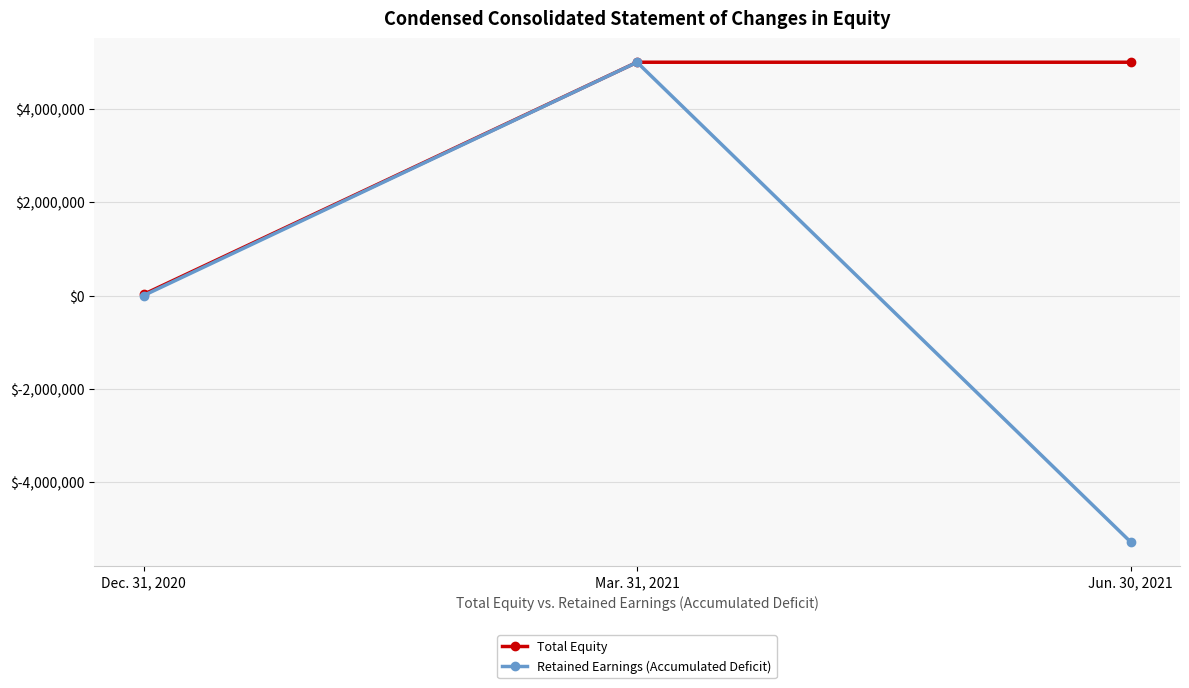

Which series changed the most between Mar. 31, 2021 and Jun. 30, 2021?

Retained Earnings (Accumulated Deficit)